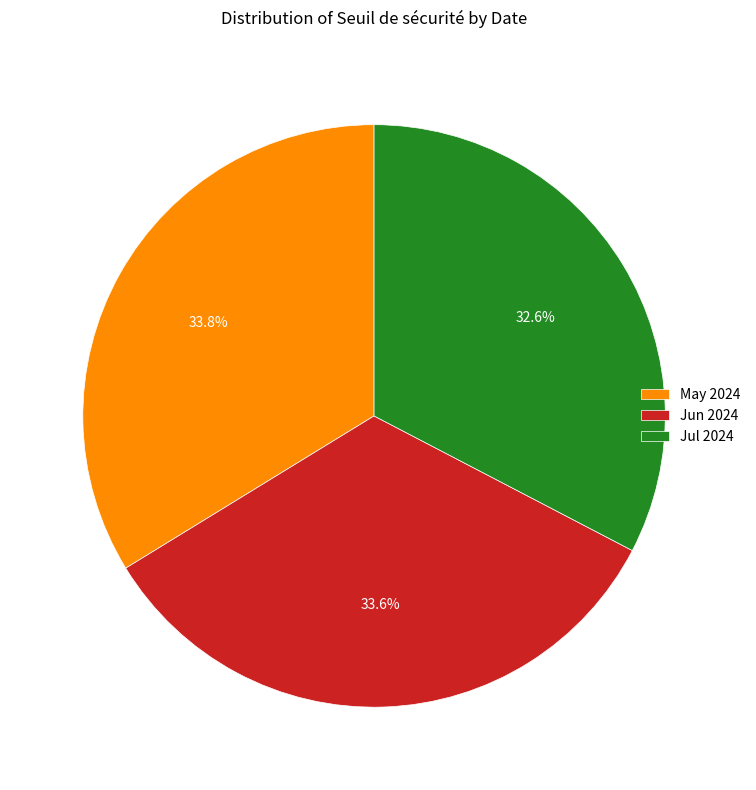

How many slices are in this pie chart?

3